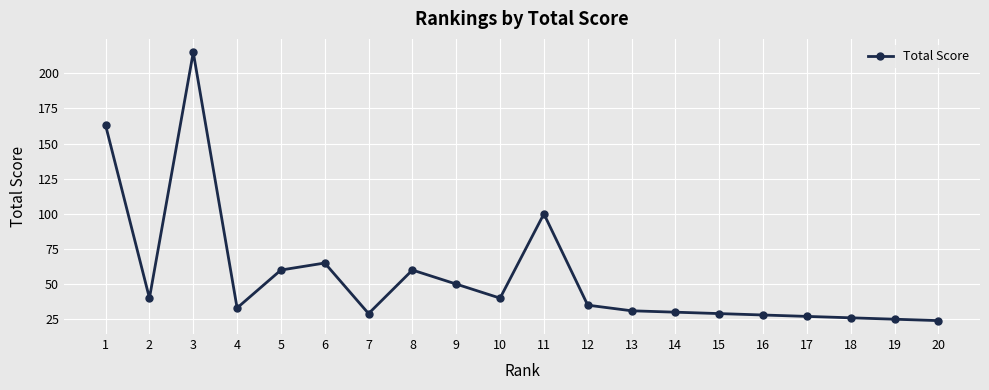

Approximately how many times larger is the value at 7 compared to 17?

1.1